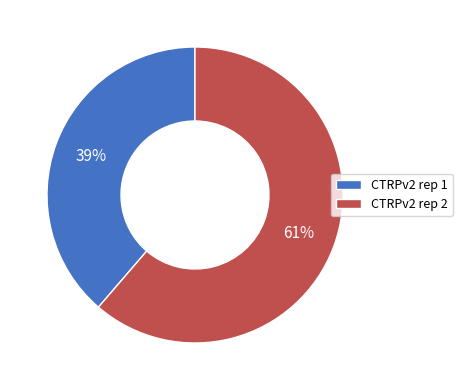

Which category has the biggest portion of the pie?

CTRPv2 rep 2